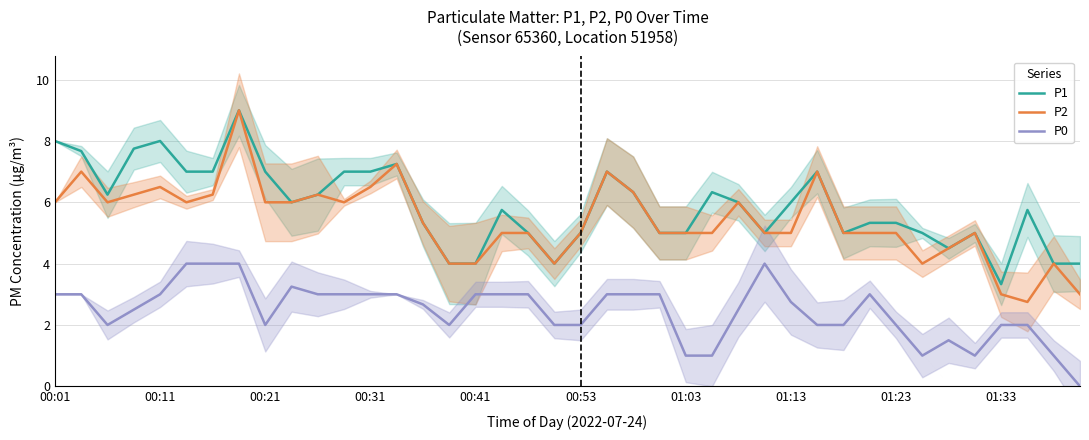

Count the number of data series in this chart.

3